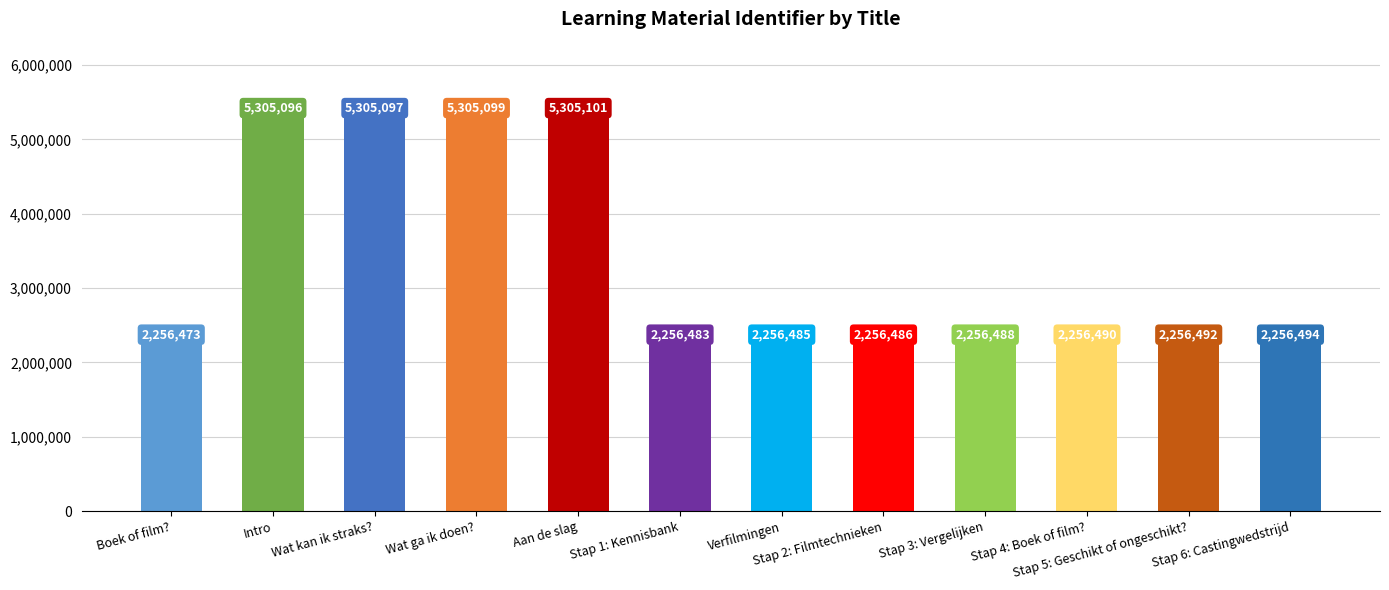

Is it true that the value at Intro is 5305096?

True